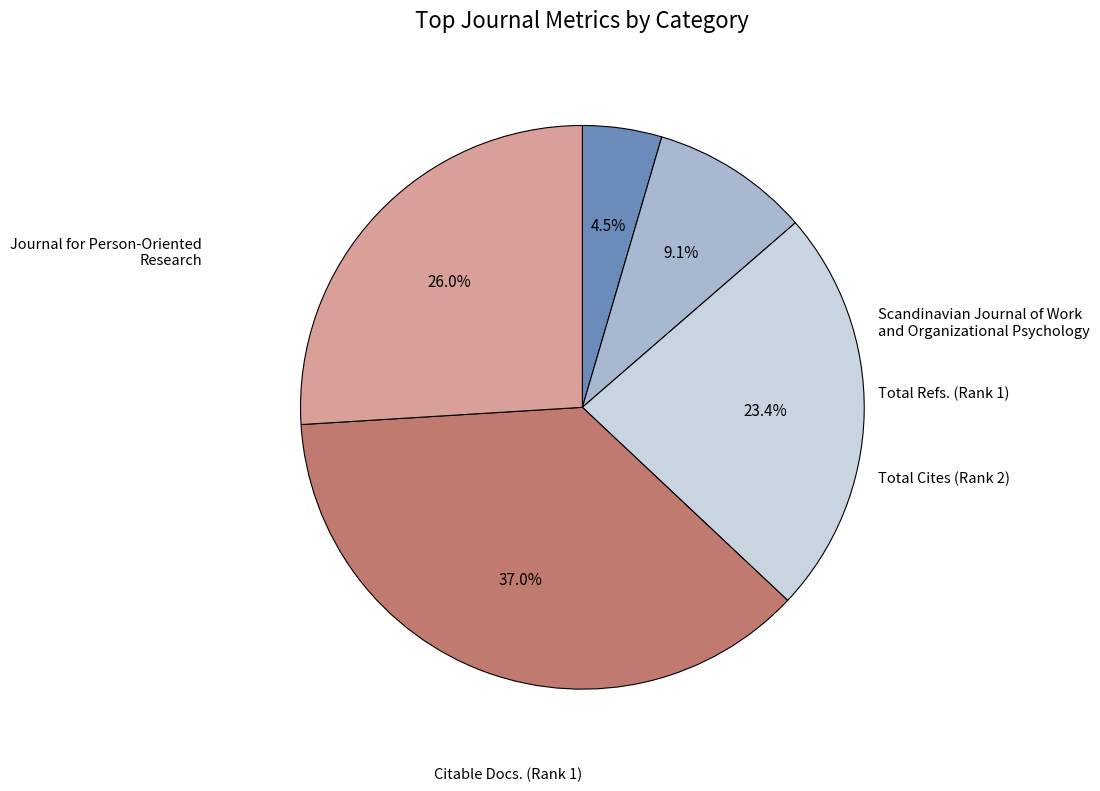

Does any single category account for the majority?

No